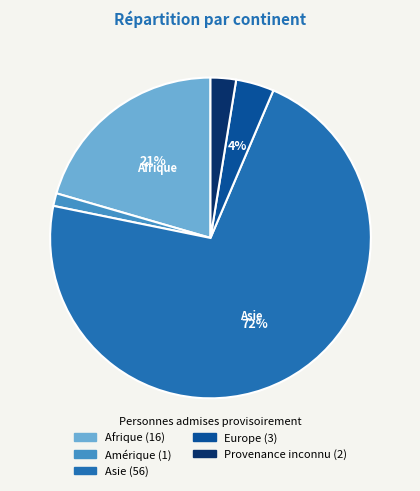

Is there any slice that represents more than half of the pie?

Yes